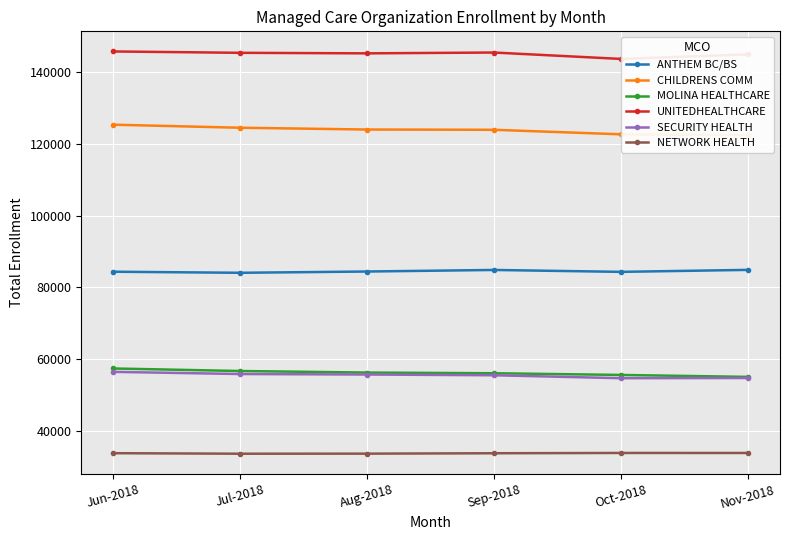

True or false: MOLINA HEALTHCARE and SECURITY HEALTH intersect in this chart.

False